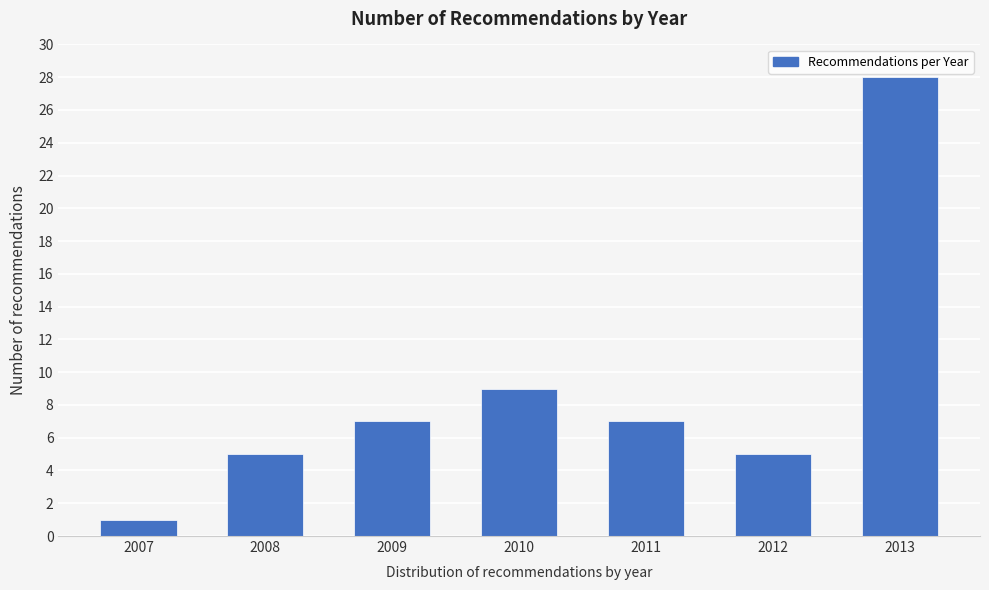

Reading left to right, what are all the values shown in this chart?

1	5	7	9	7	5	28